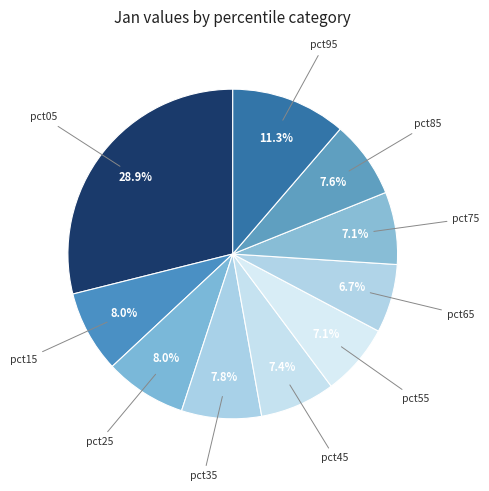

How many slices are in this pie chart?

10